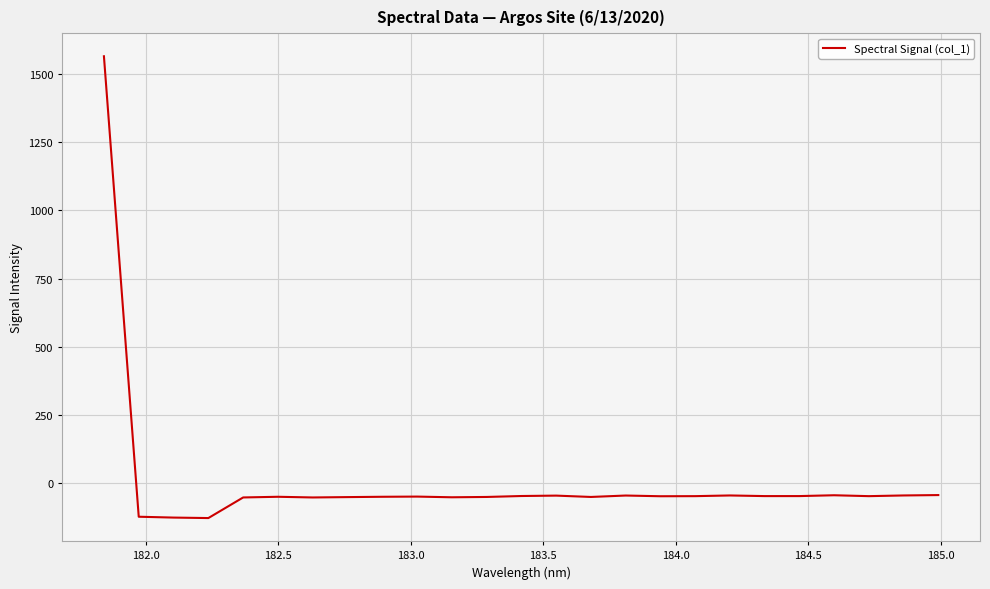

What is the maximum value shown in the chart?

1566.8